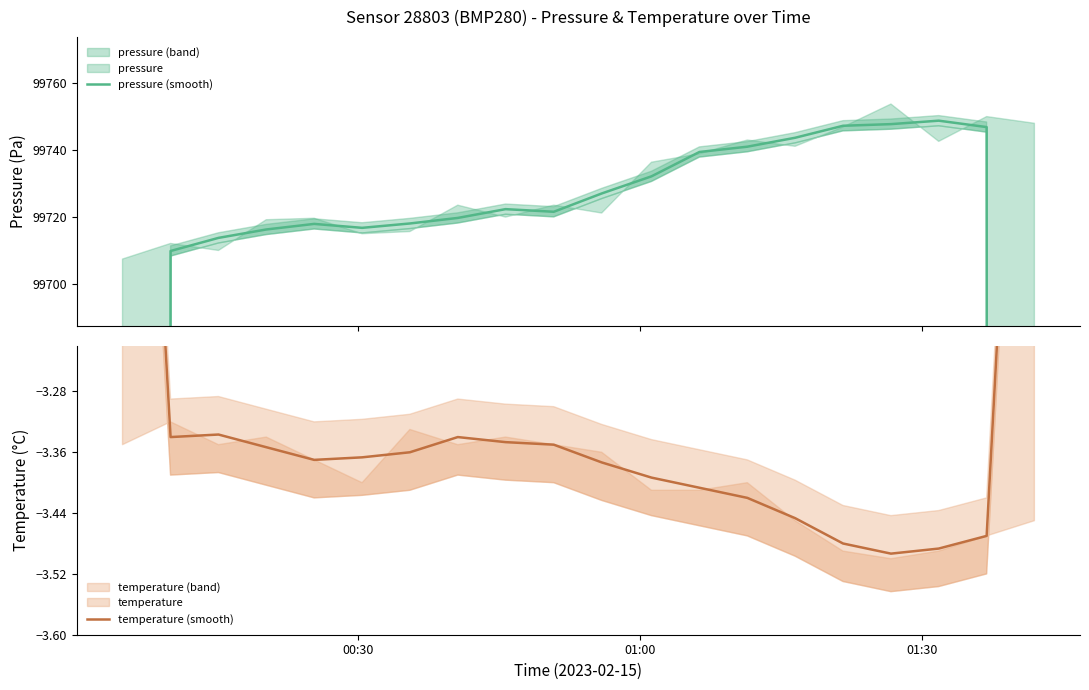

True or false: temperature (smooth) and pressure (smooth) intersect in this chart.

False